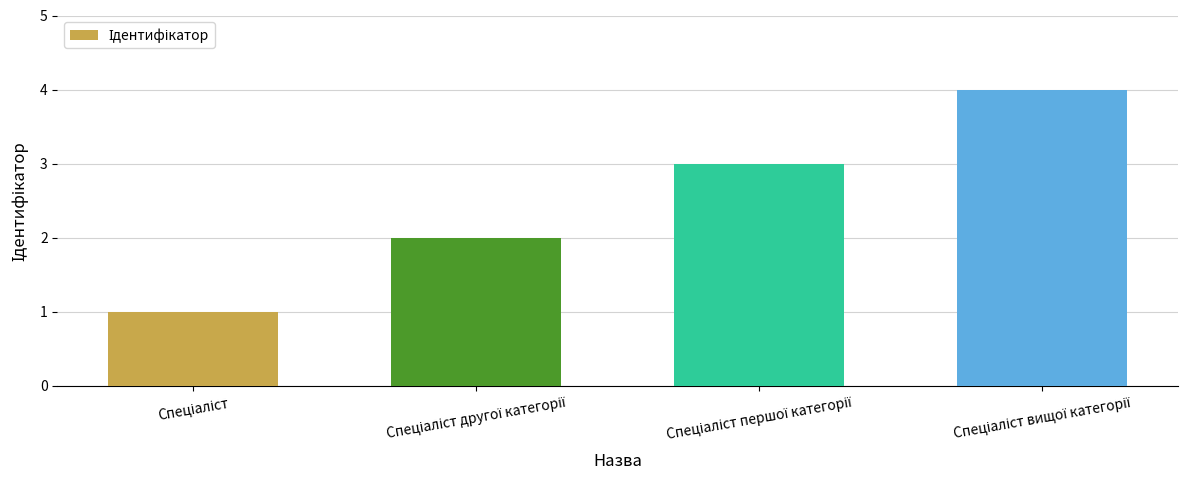

What is the sum of all values?

10